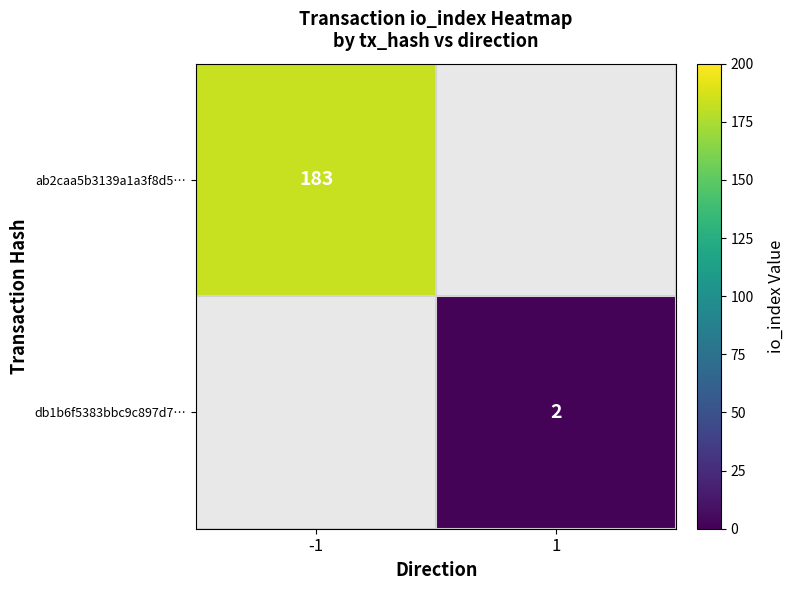

At how many categories does at least one series exceed 159?

1